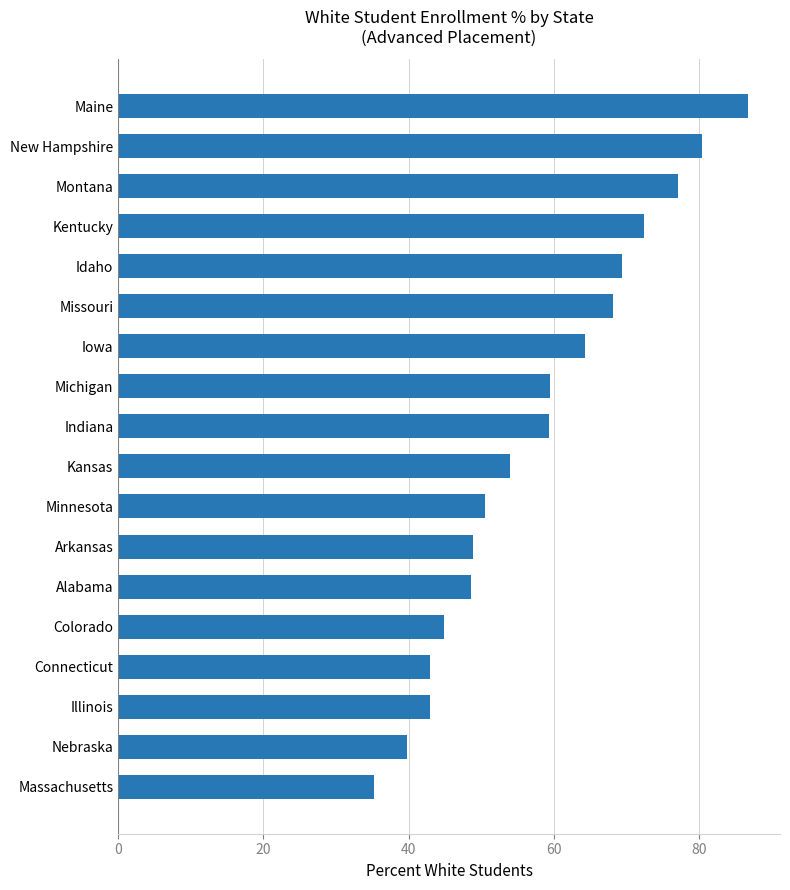

What is the ratio of the value at Idaho to the value at Iowa?

1.1